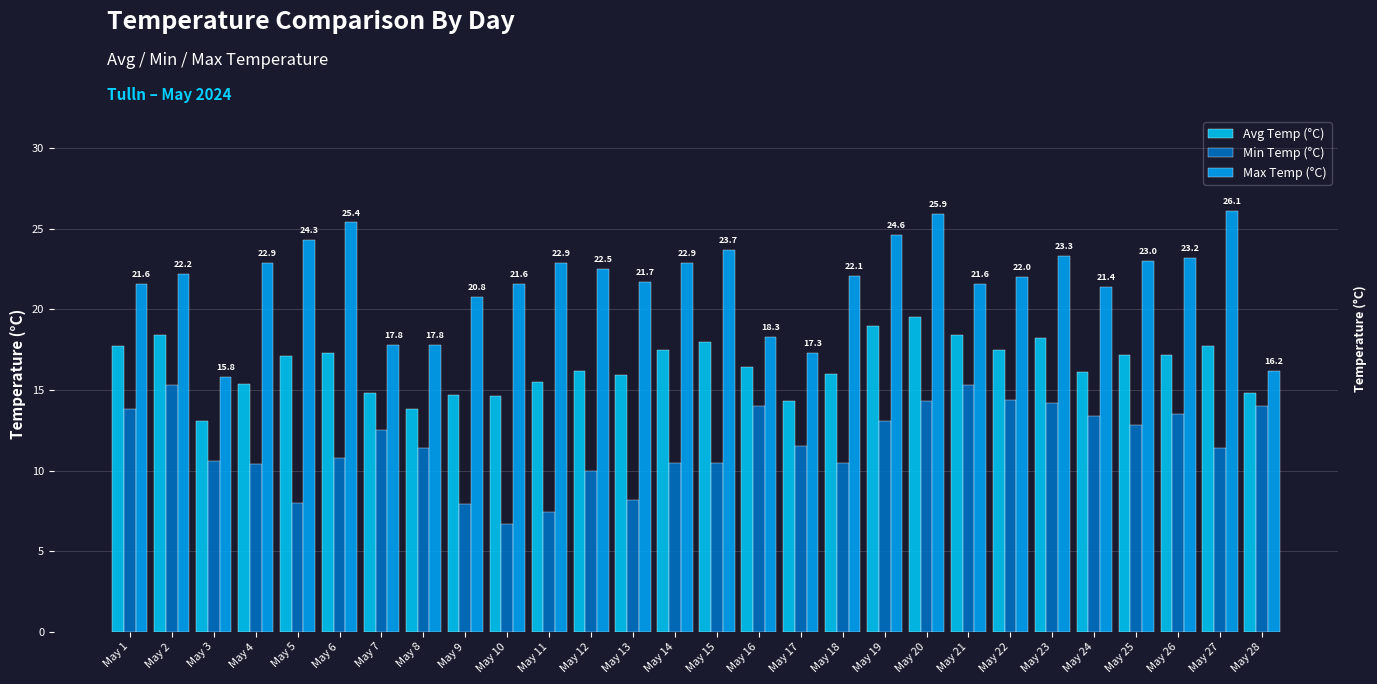

What is the value of the Avg Temp (°C) bar at the 3rd from the left?

13.1